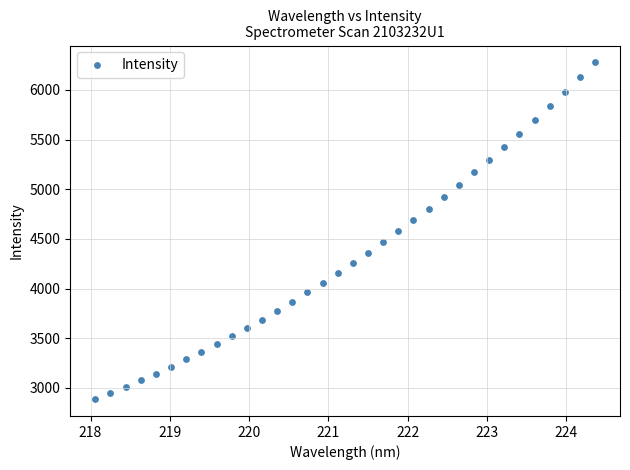

What is the range of Y values (max minus min)?

3389.7